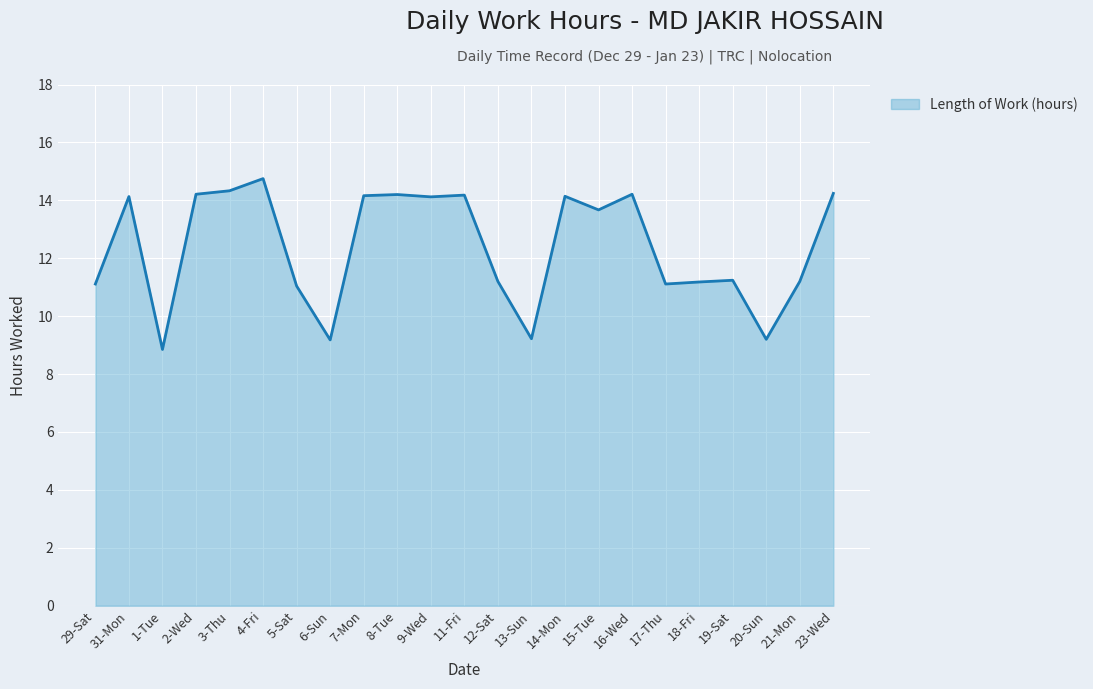

What is the approximate value at 6-Sun?

9.2